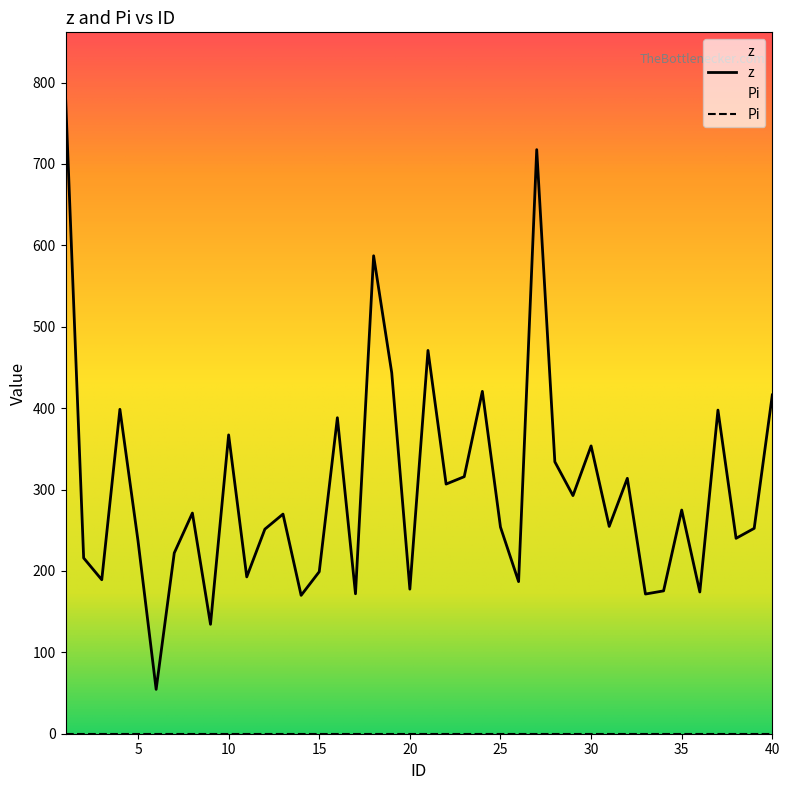

Which category has the highest value across all series?

1